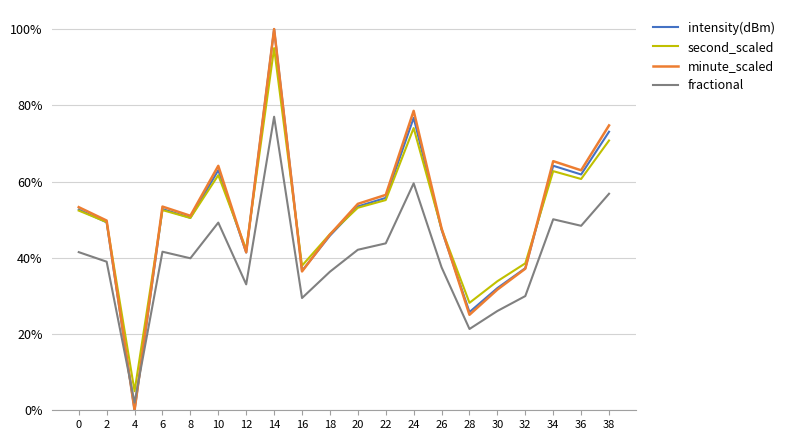

Is the value of fractional at 12 greater than the value of intensity(dBm) at 26?

No